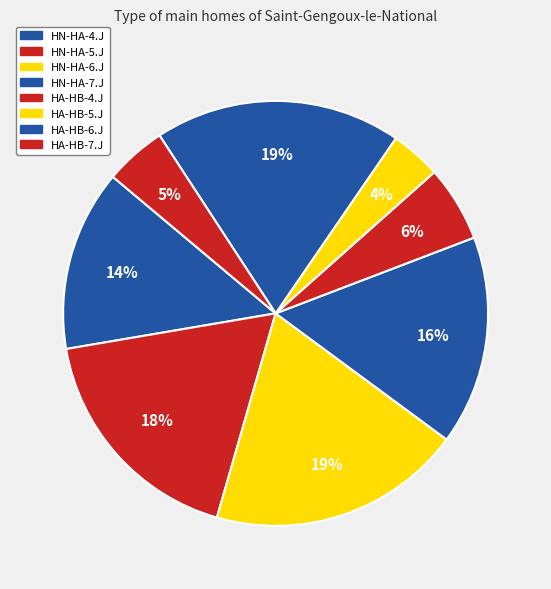

Does HN-HA-6.J represent more than half of the total?

No